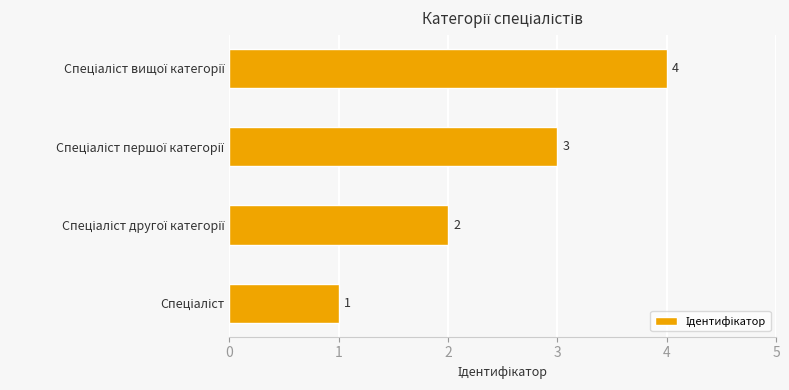

How many bars are there in total?

4